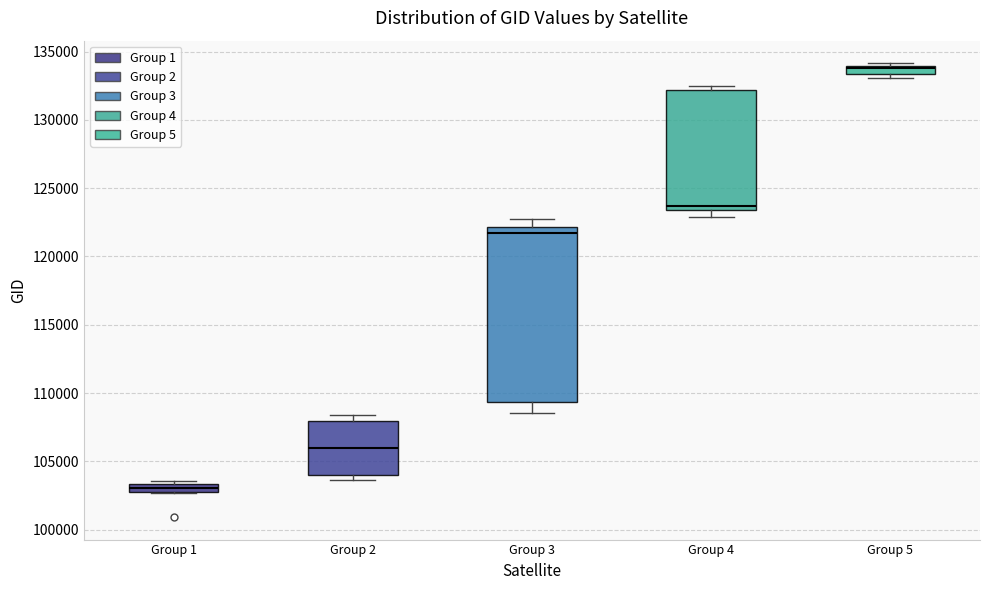

Where is the lower edge of the box for Group 4 on the y-axis? The values are not printed on the chart, so give them approximately, as read against the axis.

123500